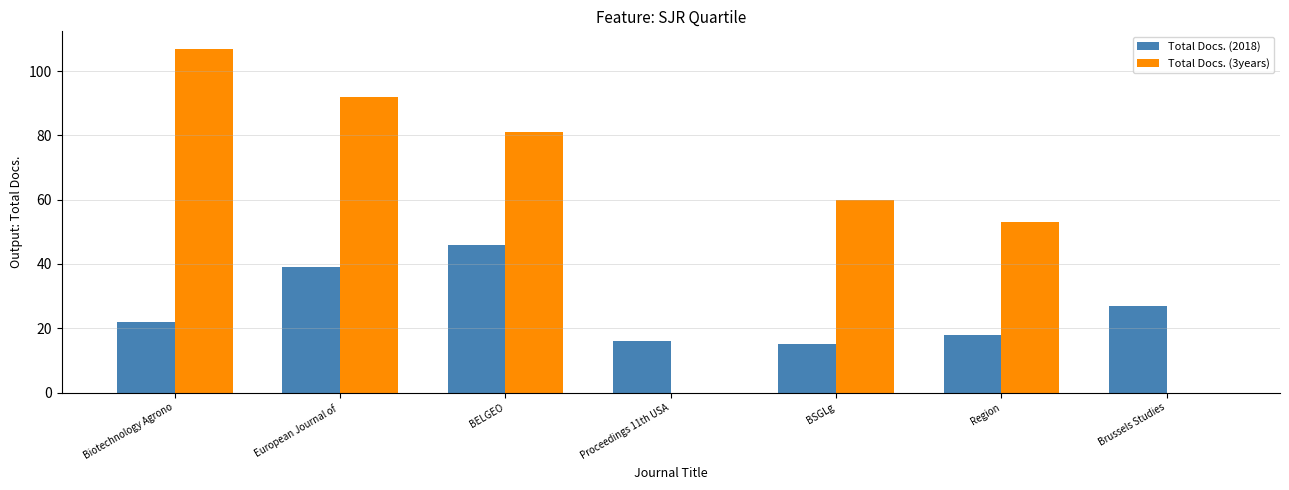

Is the value of Total Docs. (2018) at BSGLg greater than the value of Total Docs. (3years) at Biotechnology Agrono?

No